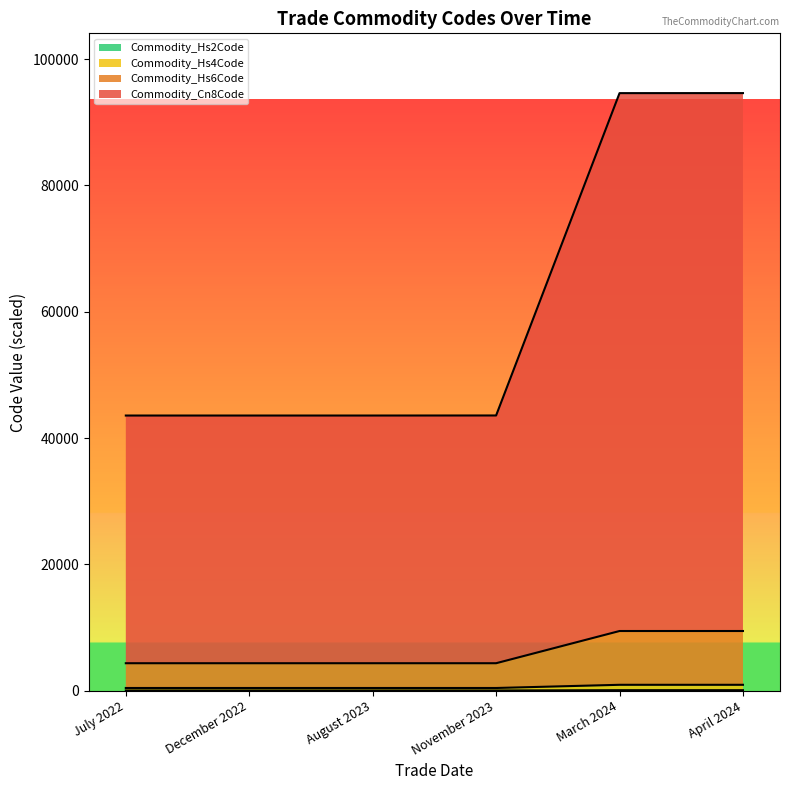

True or false: Commodity_Hs6Code has more than 1 interior local peaks.

False